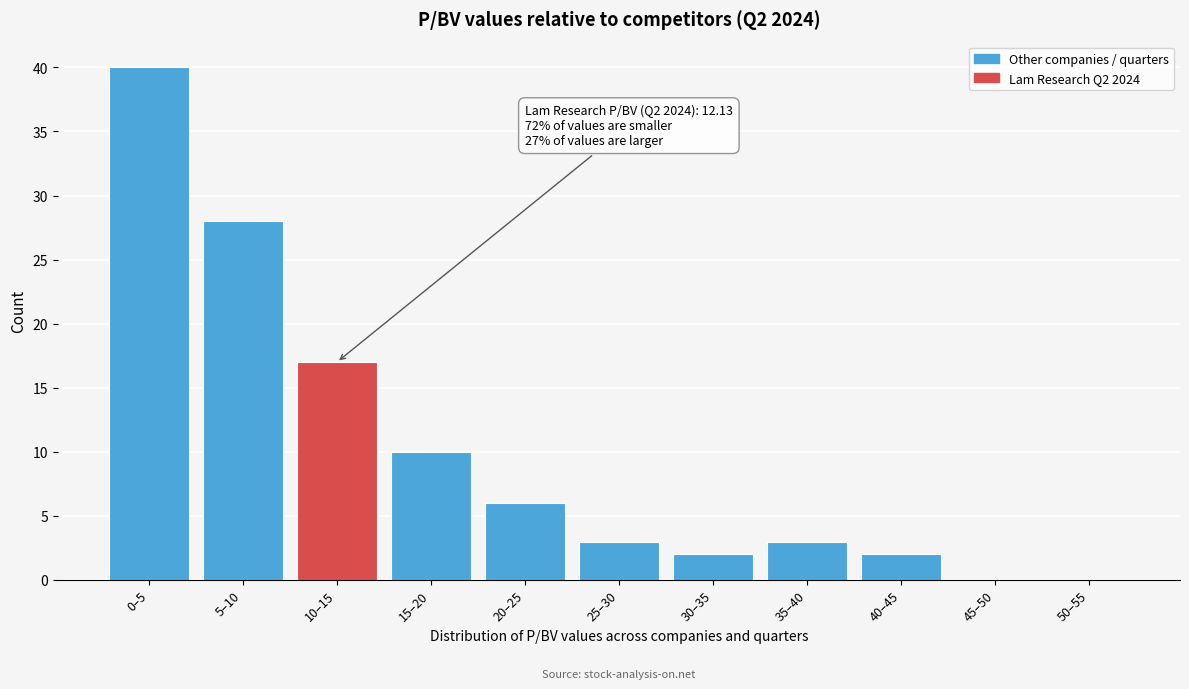

Reading left to right, extract all data points from this chart.

0–5=40	5–10=28	10–15=17	15–20=10	20–25=6	25–30=3	30–35=2	35–40=3	40–45=2	45–50=0	50–55=0